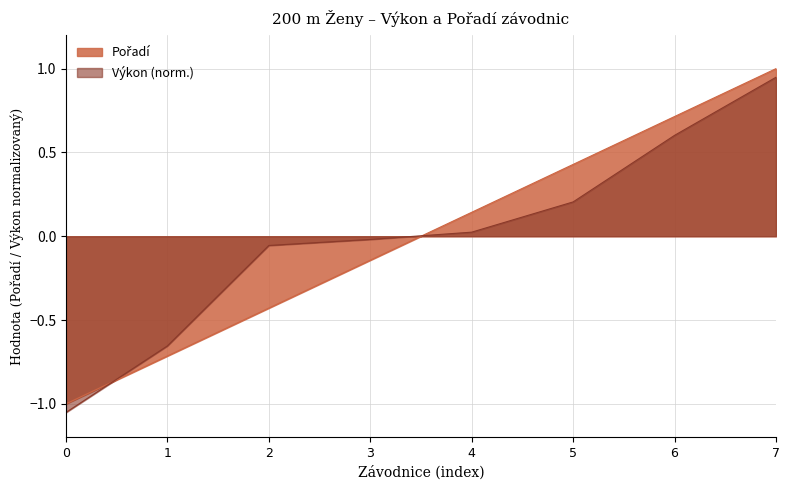

At which category is the sum across all series the highest?

7